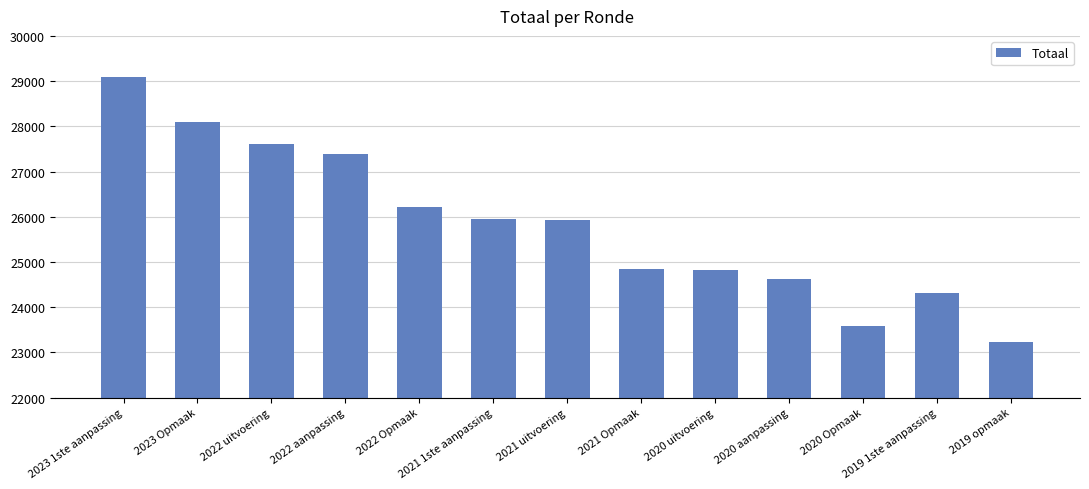

Count the number of categories in the chart.

13